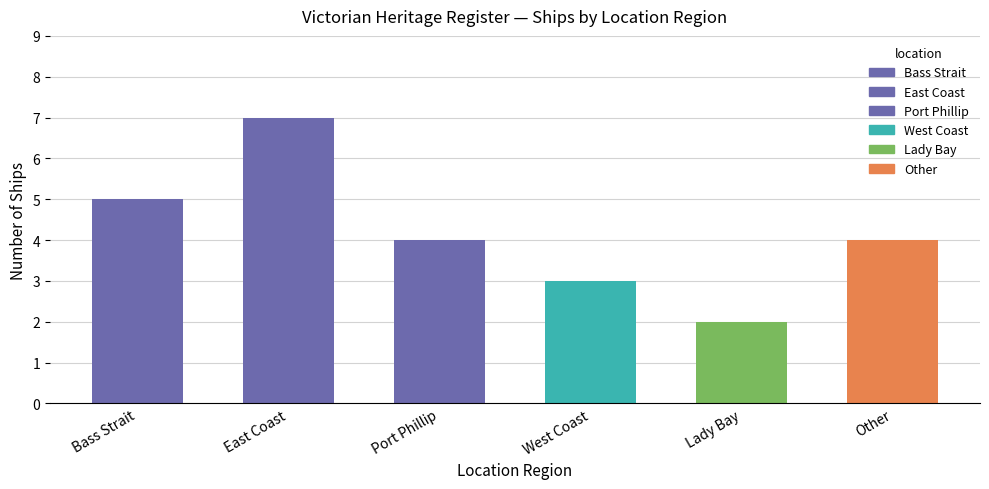

Which has a higher value, East Coast or West Coast?

East Coast